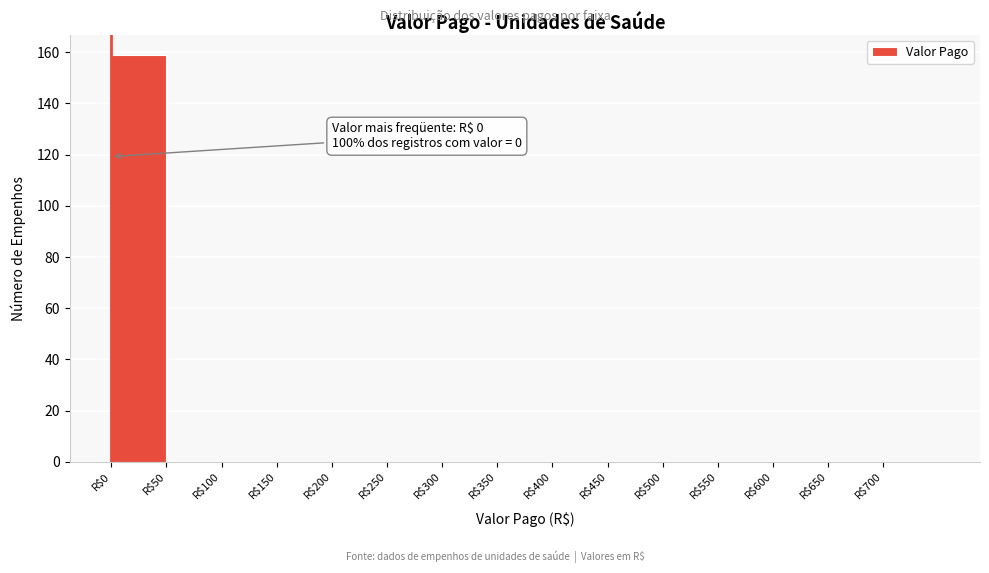

What is the sum of all values?

159